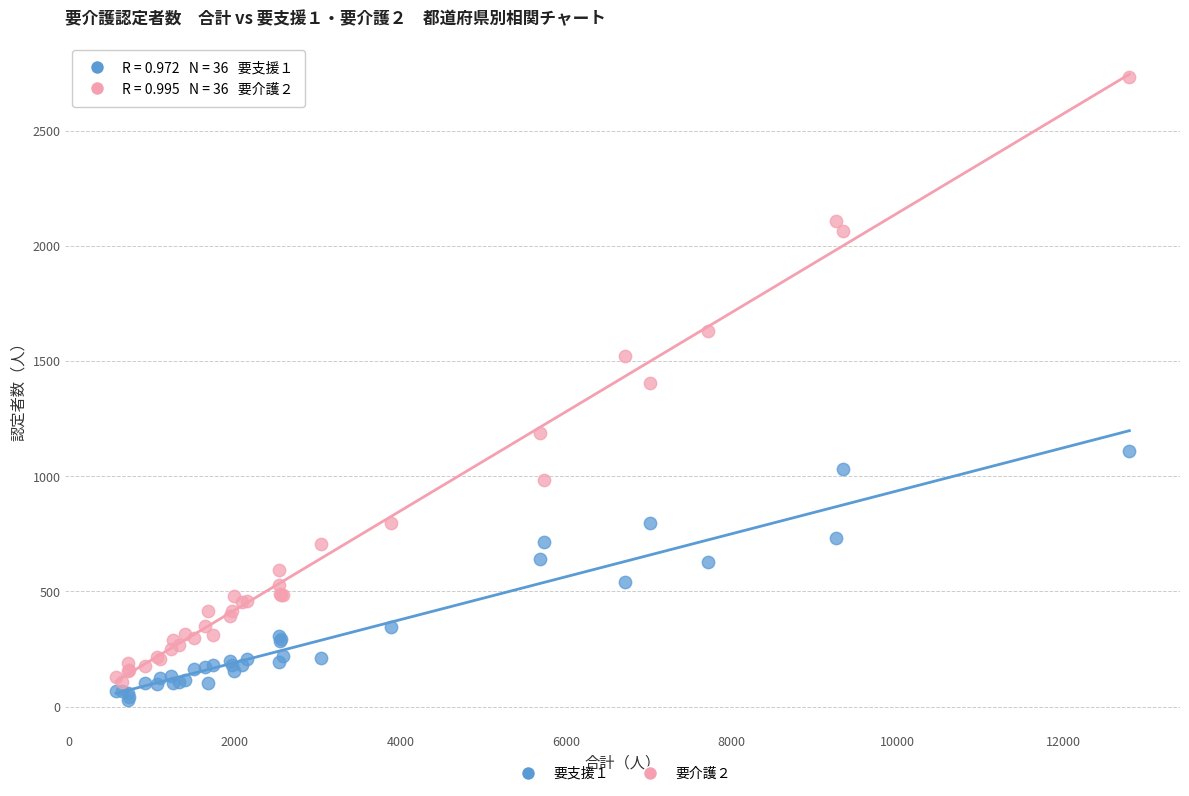

What is the X range (max minus min) for the scatter plot?

12230